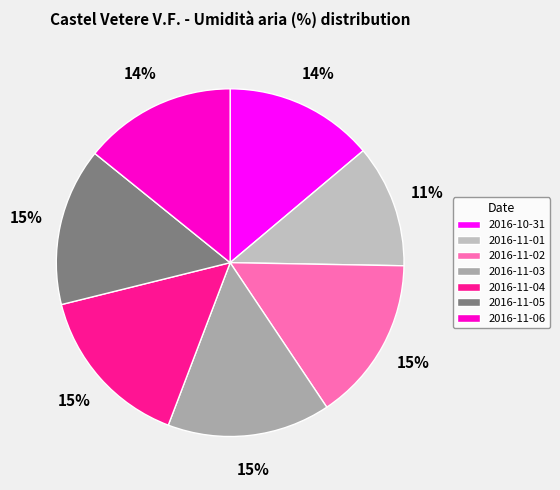

How many slices are in this pie chart?

7